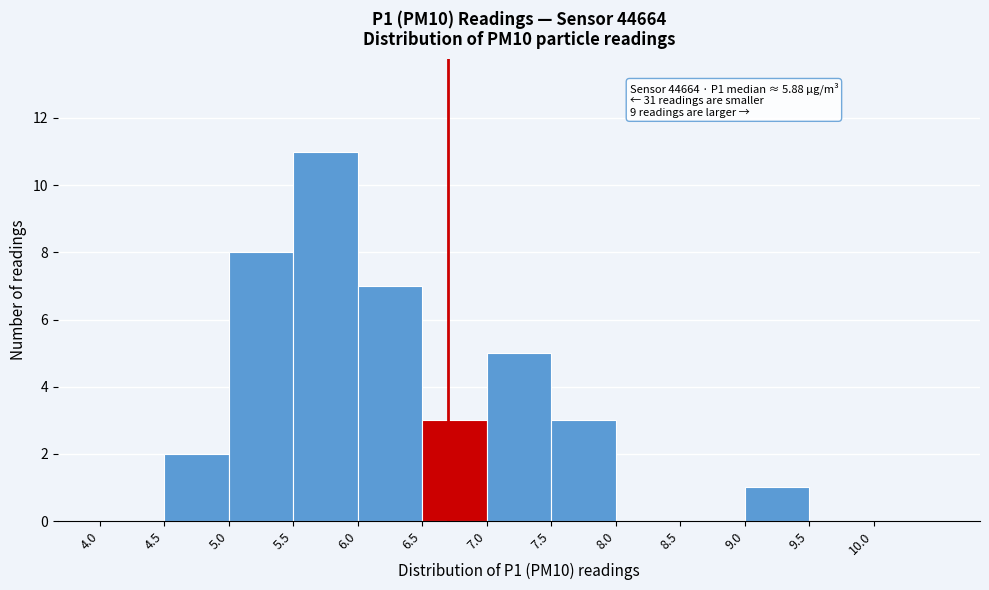

Over which range of the x-axis is the bar tallest?

5.5 to 6.0